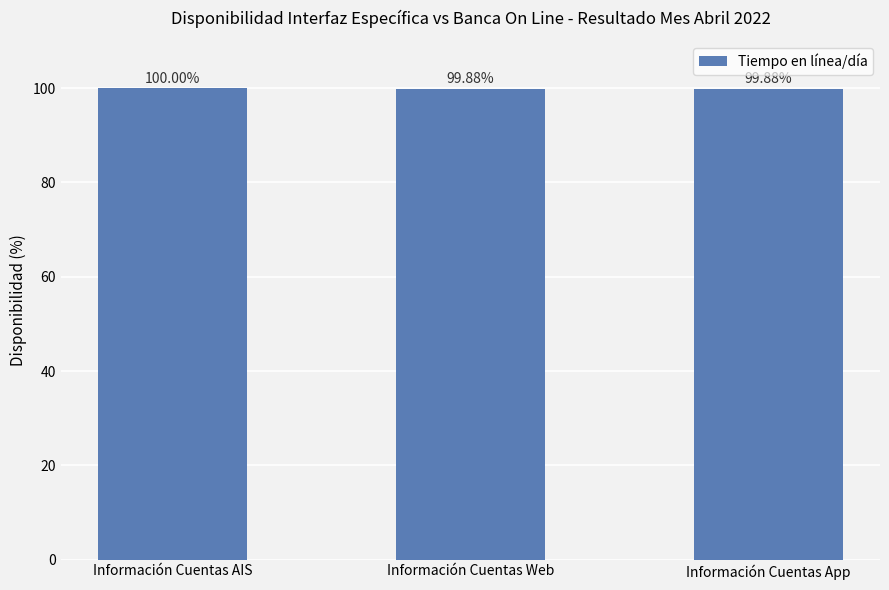

Is it true that the value at Información Cuentas Web is 168.6?

False